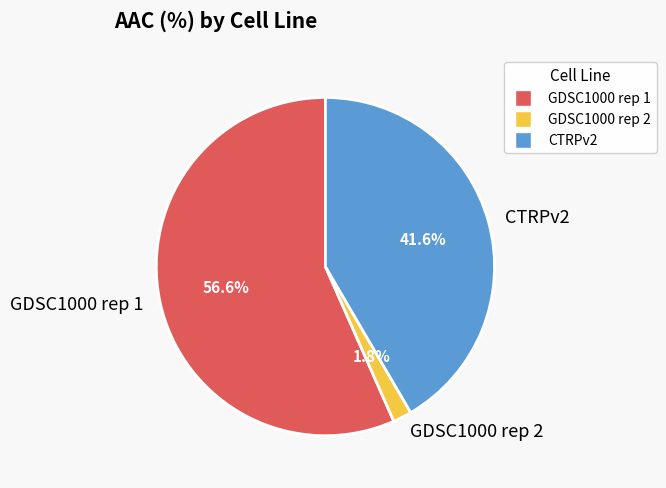

To the nearest percent, what is the average slice percentage?

33%